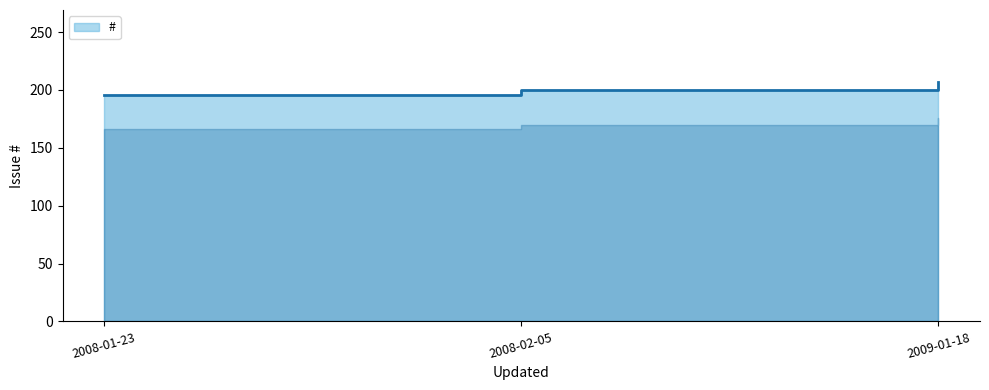

What is the difference between the maximum and second lowest values?

7